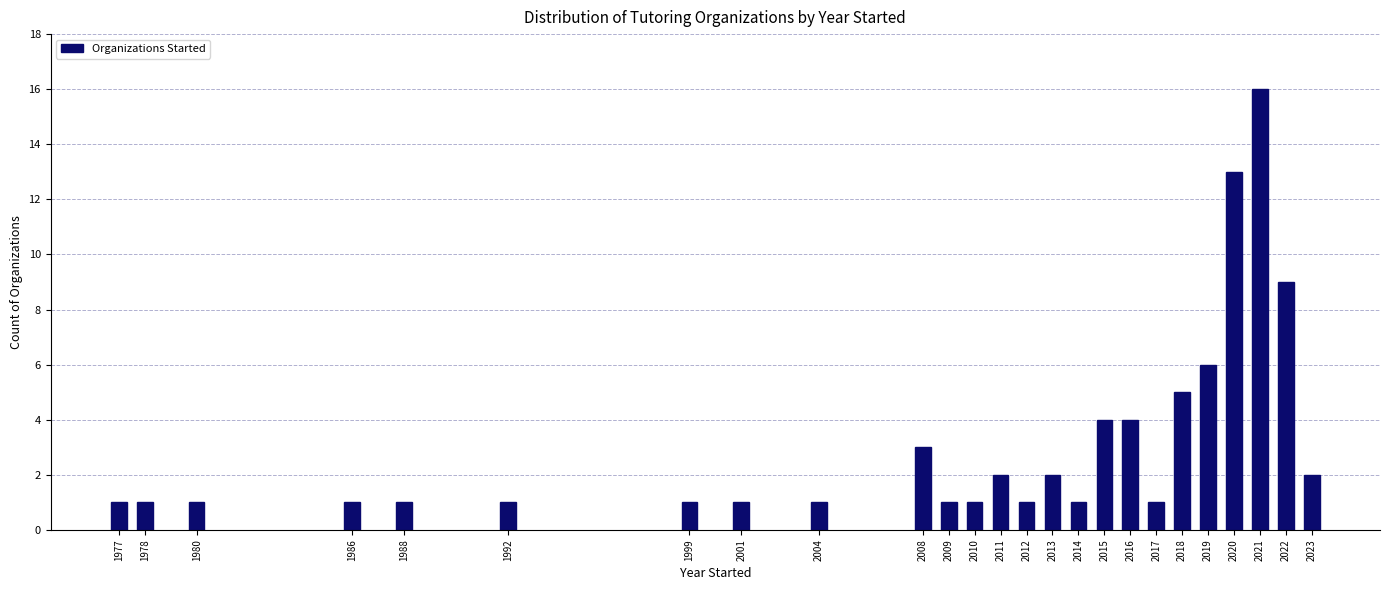

Reading right to left, transcribe all the data shown in this chart.

2023=2	2022=9	2021=16	2020=13	2019=6	2018=5	2017=1	2016=4	2015=4	2014=1	2013=2	2012=1	2011=2	2010=1	2009=1	2008=3	2004=1	2001=1	1999=1	1992=1	1988=1	1986=1	1980=1	1978=1	1977=1